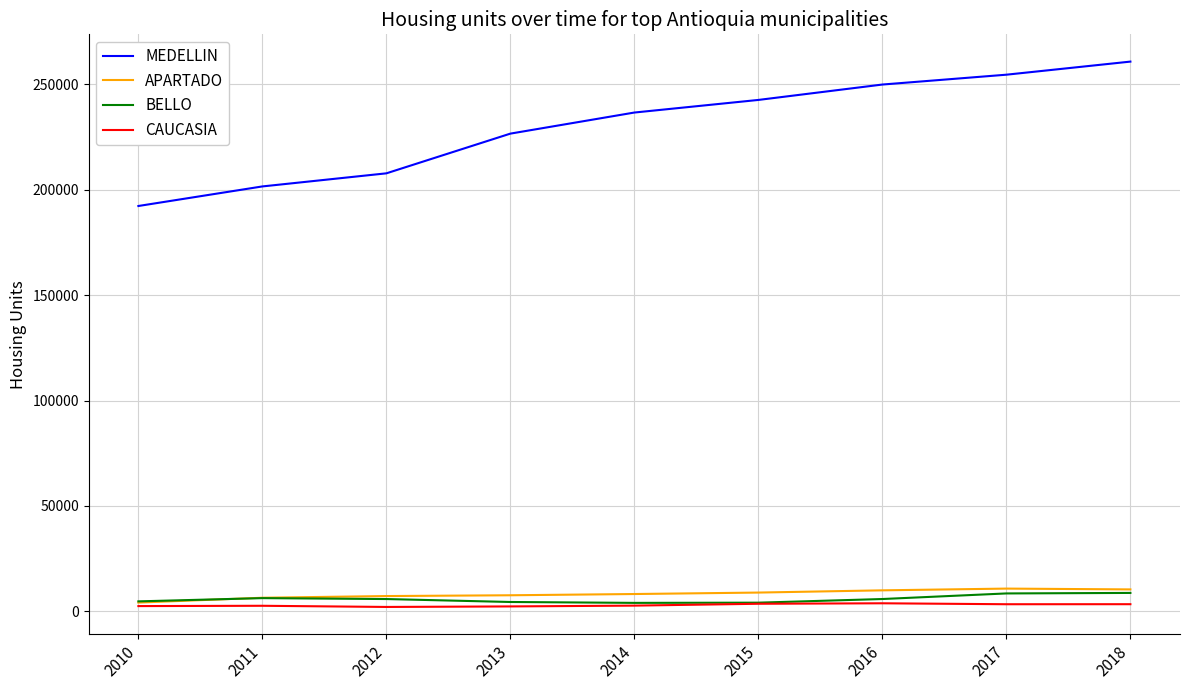

At how many categories does at least one series exceed 87289?

9